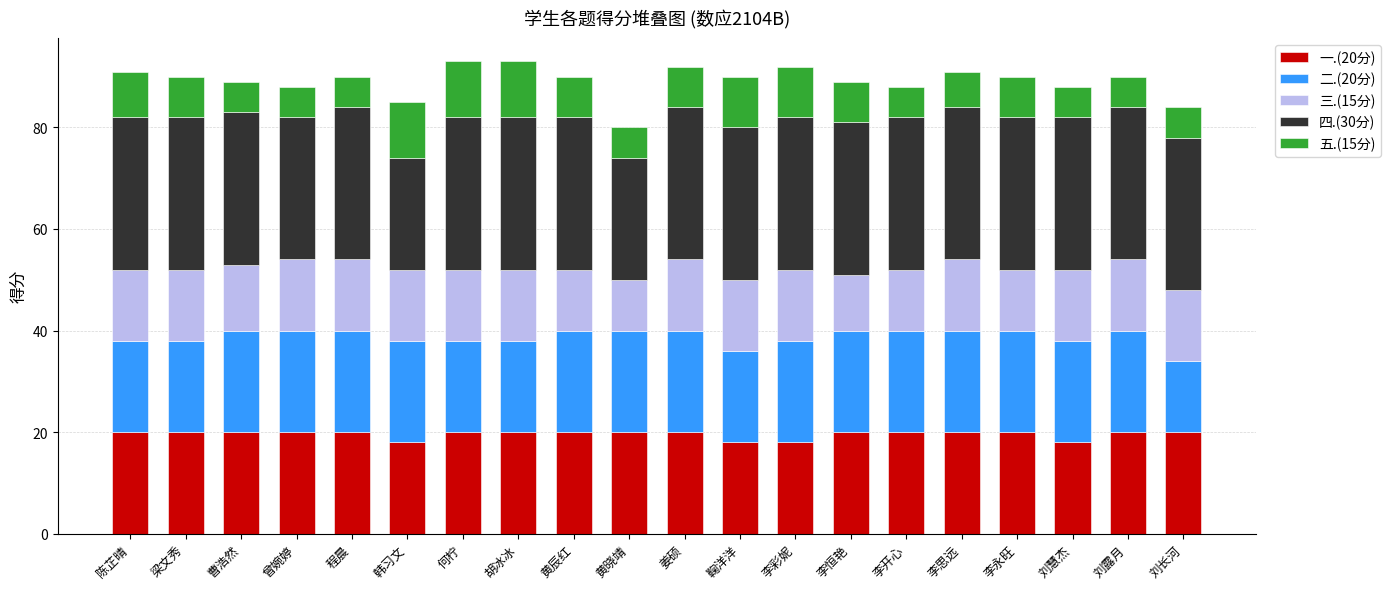

What is the total value across all series at 鞠洋洋?

90